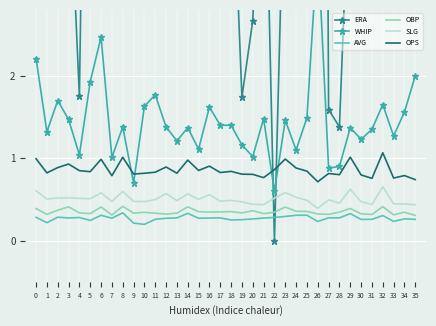

The value of SLG at 26 is 0.7. True or false?

False